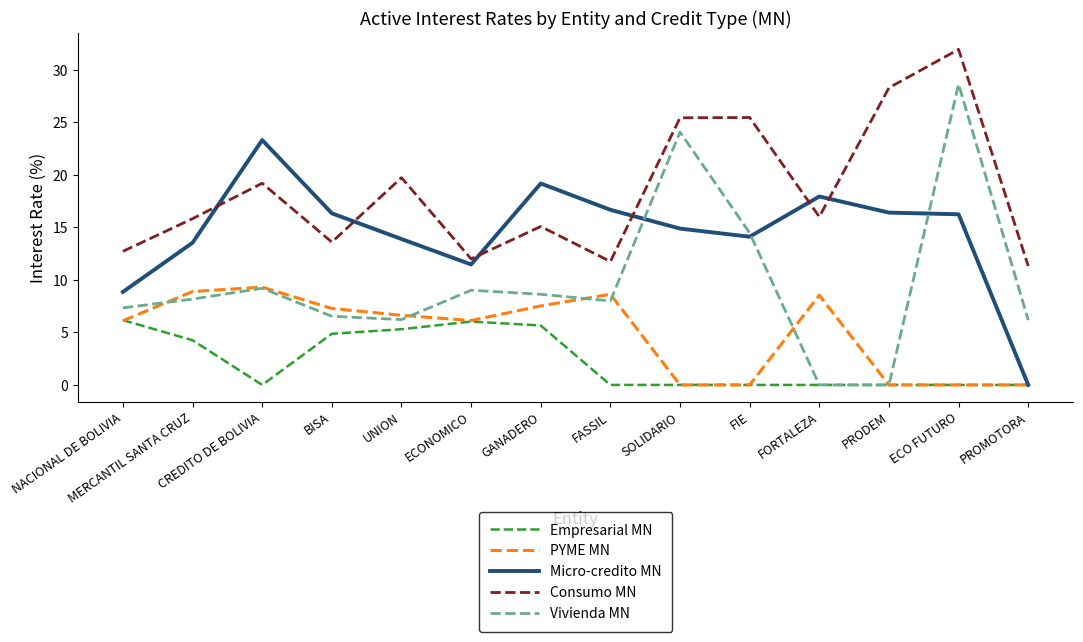

What is the difference between the Micro-credito MN values at FIE and BISA?

2.2